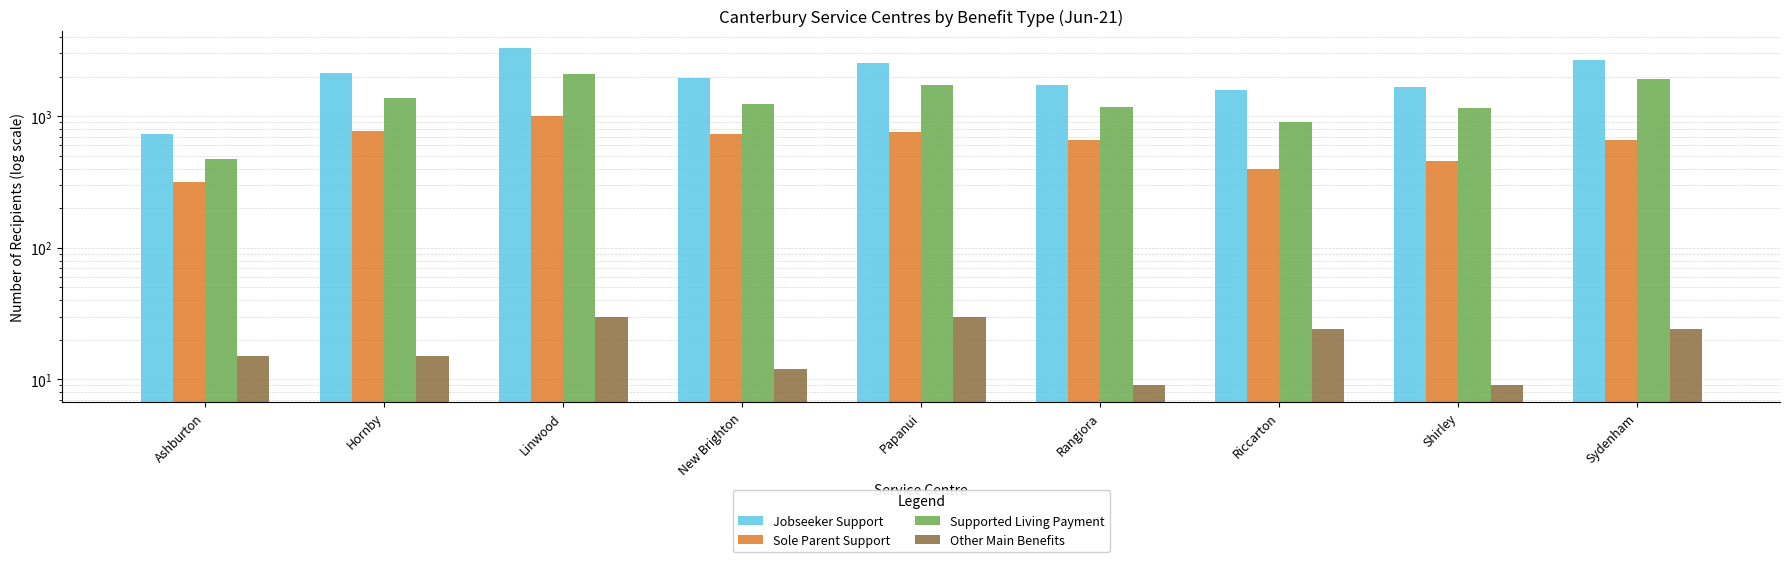

Rank the series by their maximum value, from lowest to highest.

Other Main Benefits, Sole Parent Support, Supported Living Payment, Jobseeker Support